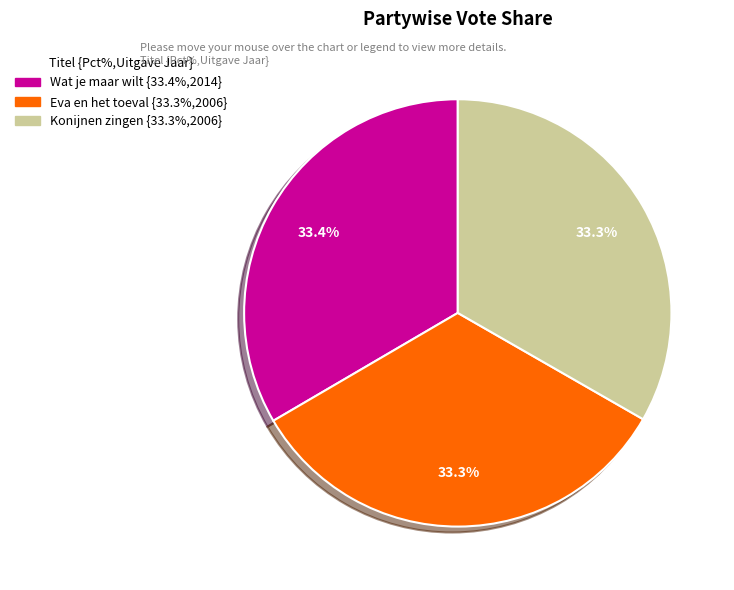

Does any single category account for the majority?

No